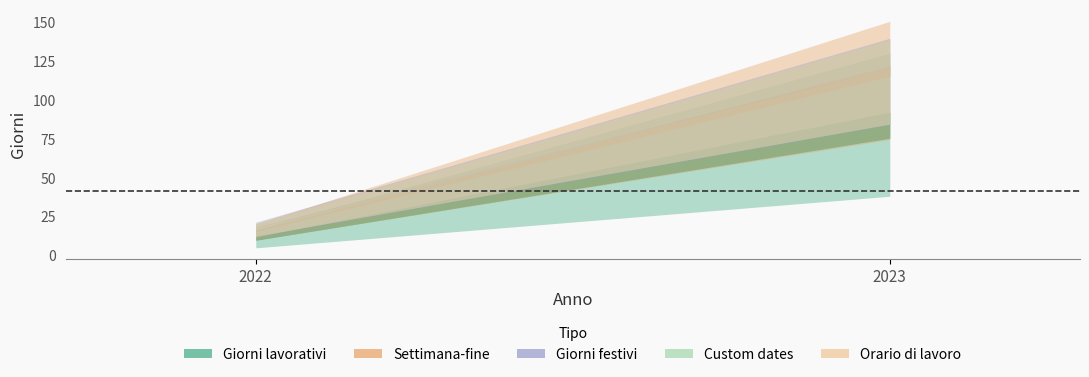

Count the number of data series in this chart.

5